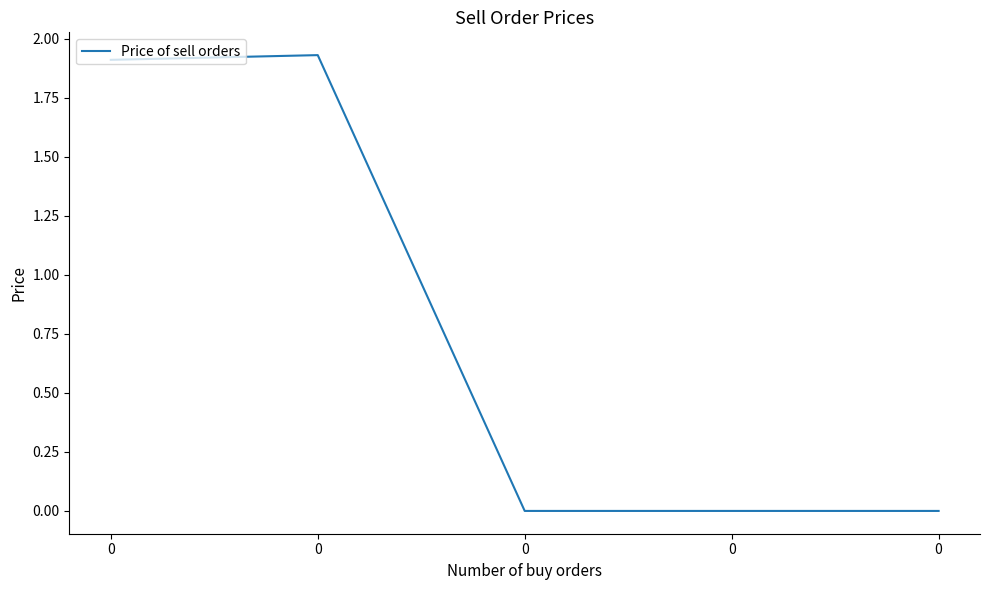

True or false: the data shows 0.7 at 0.

False